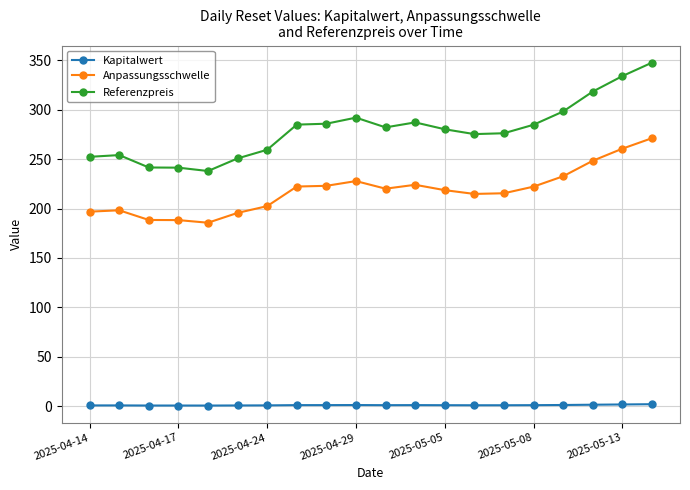

Which series has the largest range (max minus min)?

Referenzpreis